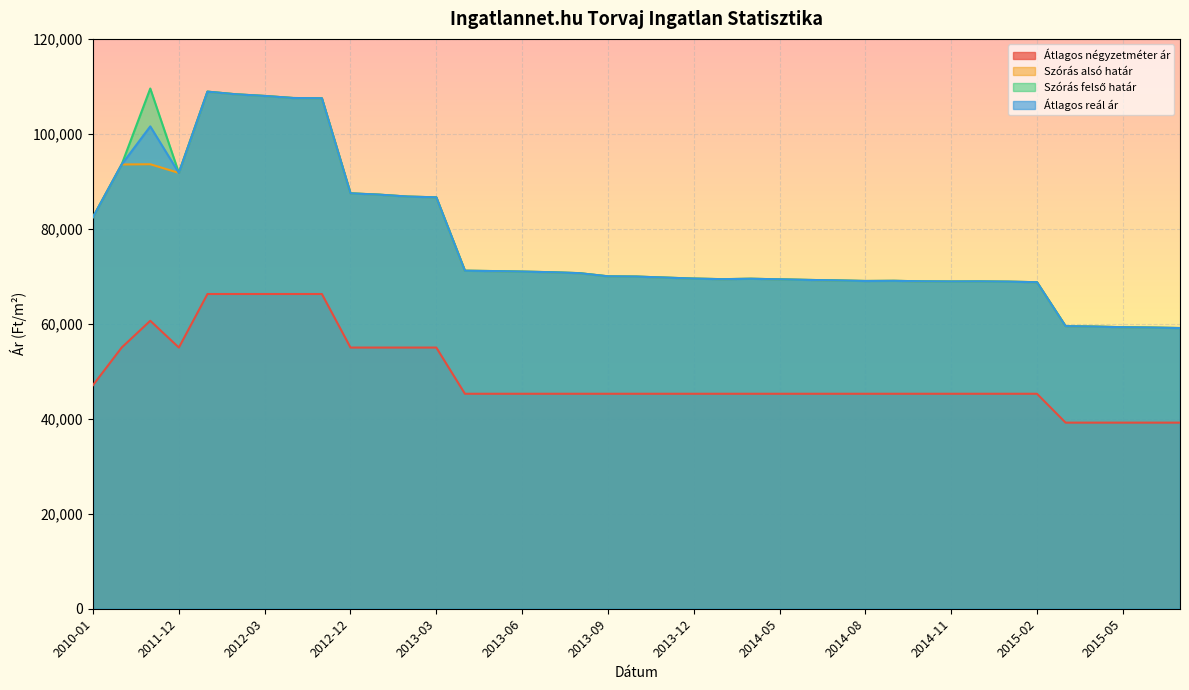

True or false: Szórás alsó határ and Átlagos négyzetméter ár cross at least once.

False